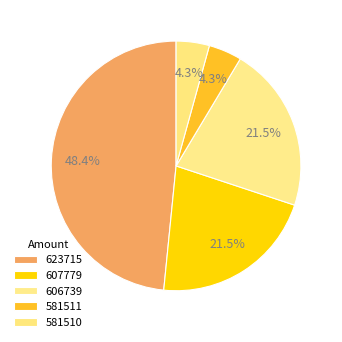

Is it true that 581510 is 4% of the pie?

True